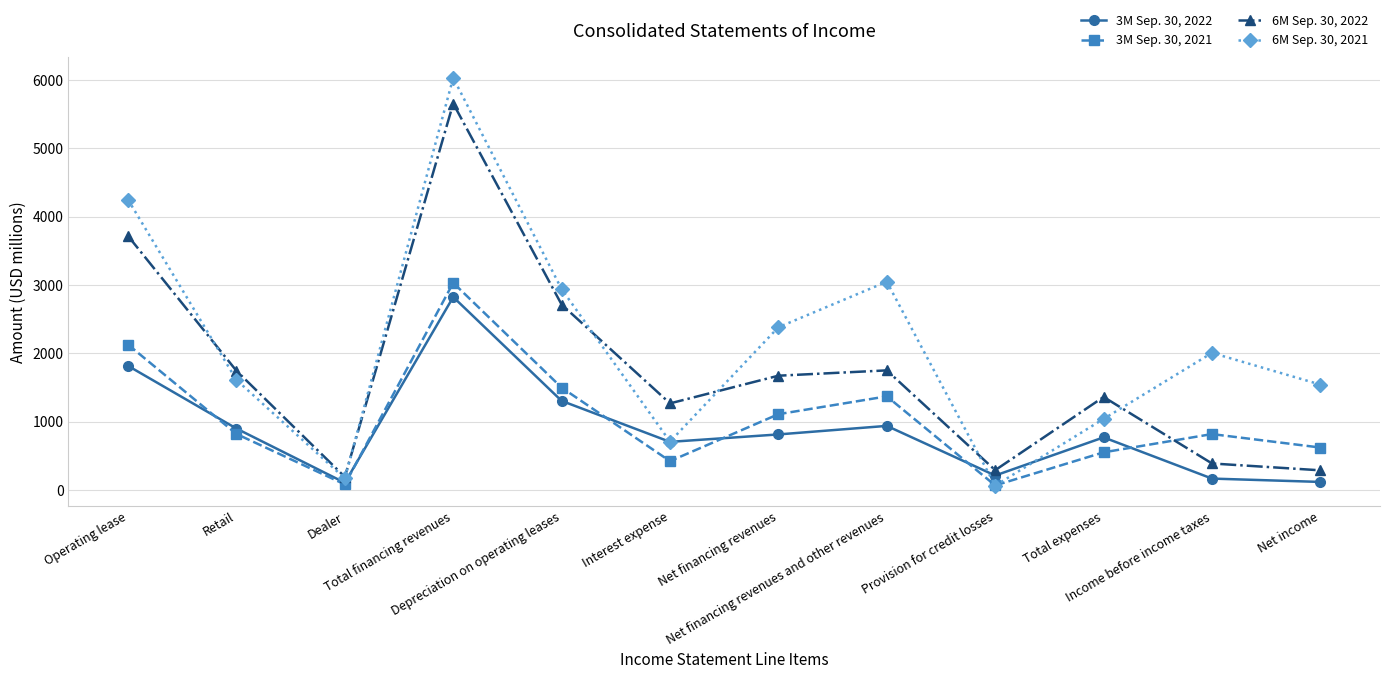

What is the average value of the 6M Sep. 30, 2021 series?

2150